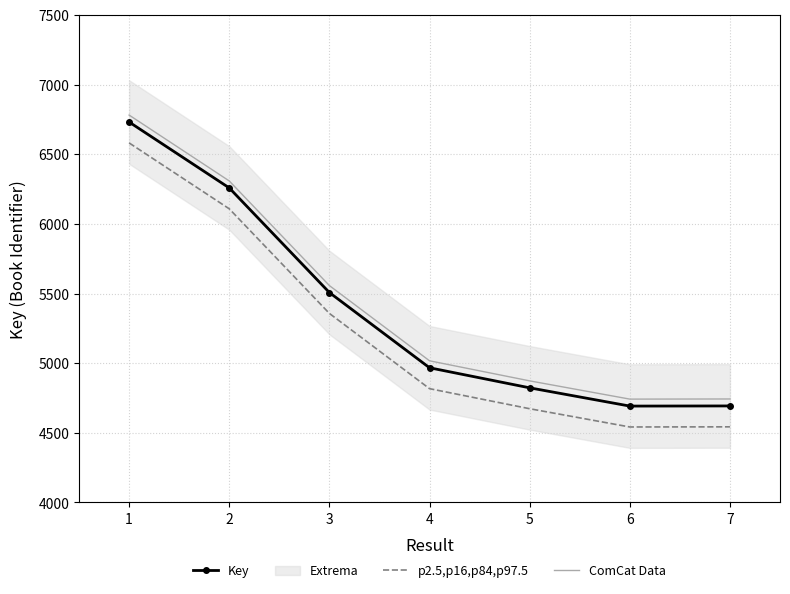

At which label does p2.5,p16,p84,p97.5 first exceed 4817?

1